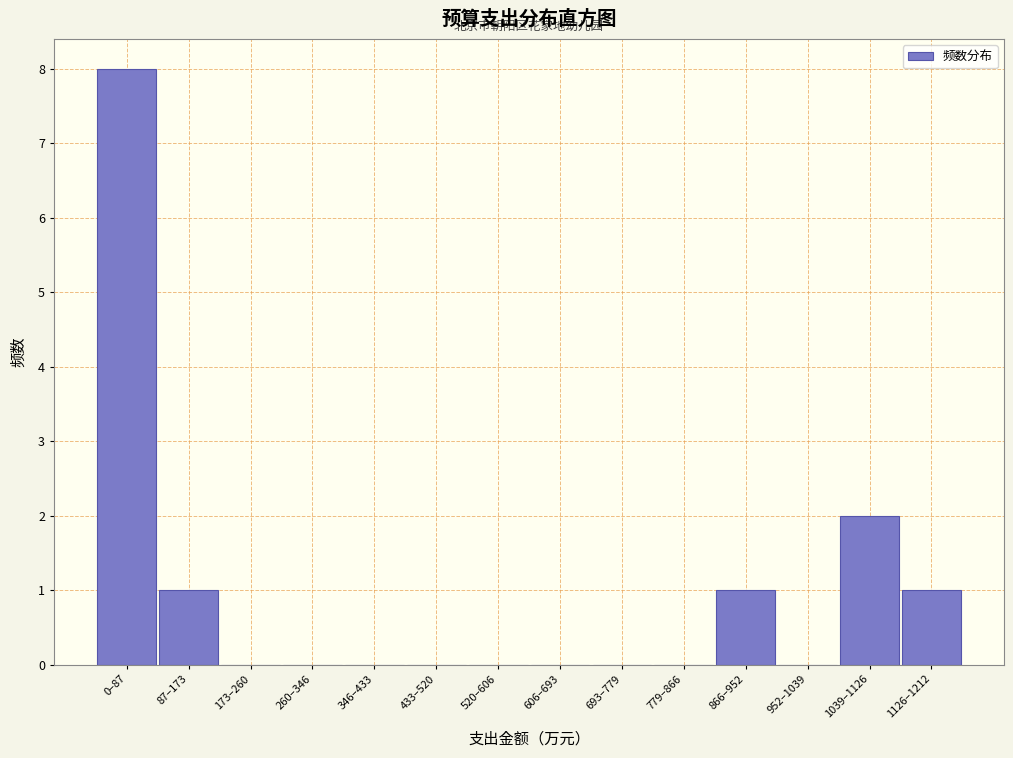

Reading left to right, transcribe all the data shown in this chart.

0–87=8	87–173=1	173–260=0	260–346=0	346–433=0	433–520=0	520–606=0	606–693=0	693–779=0	779–866=0	866–952=1	952–1039=0	1039–1126=2	1126–1212=1